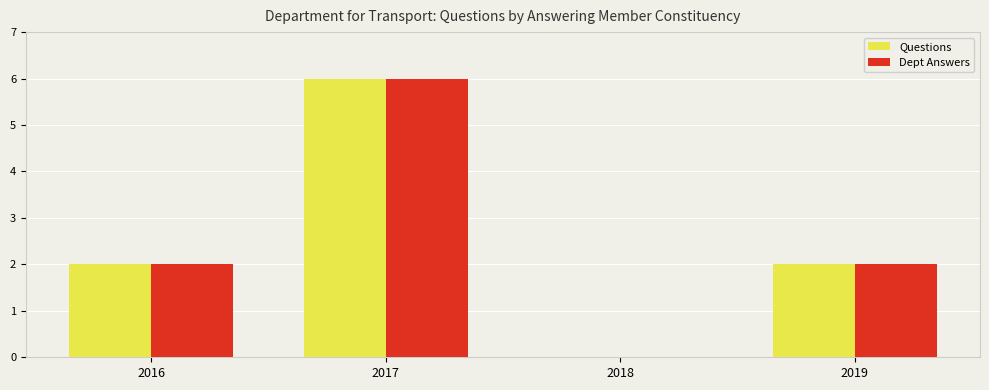

What is the sum of the Questions values at 2016 and 2017?

8